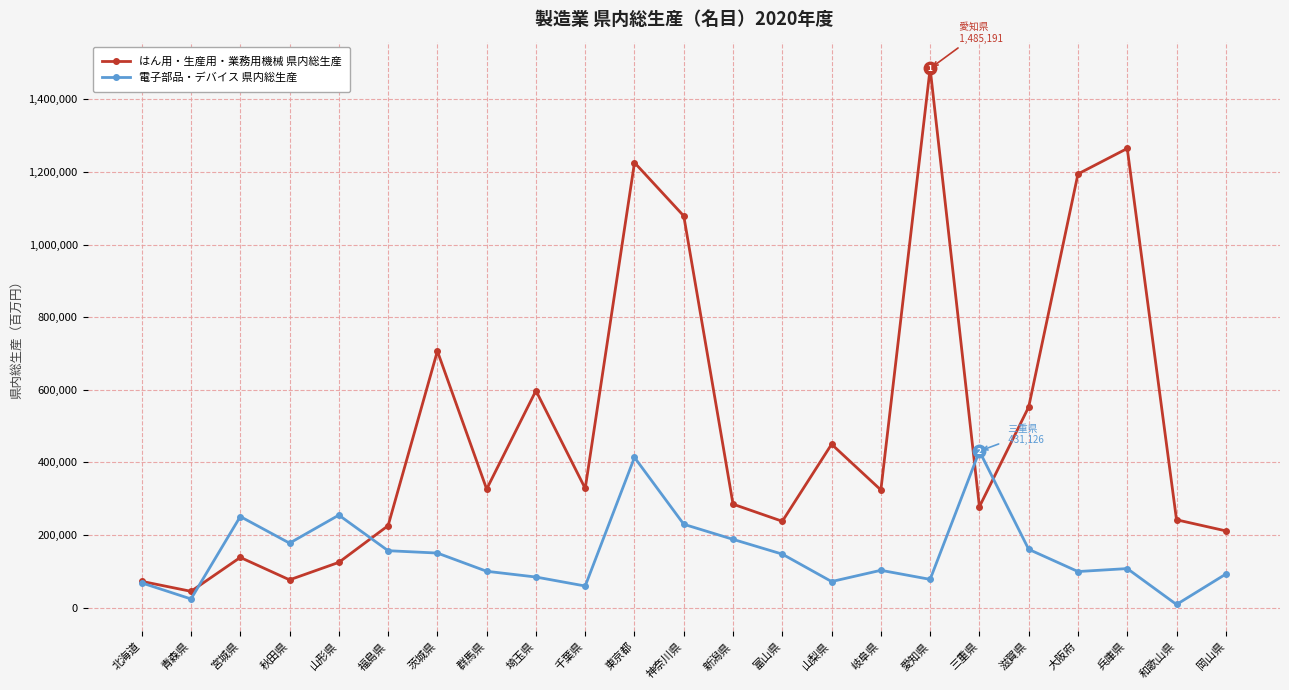

Which series ends up on top after the final intersection of はん用・生産用・業務用機械 県内総生産 and 電子部品・デバイス 県内総生産?

はん用・生産用・業務用機械 県内総生産